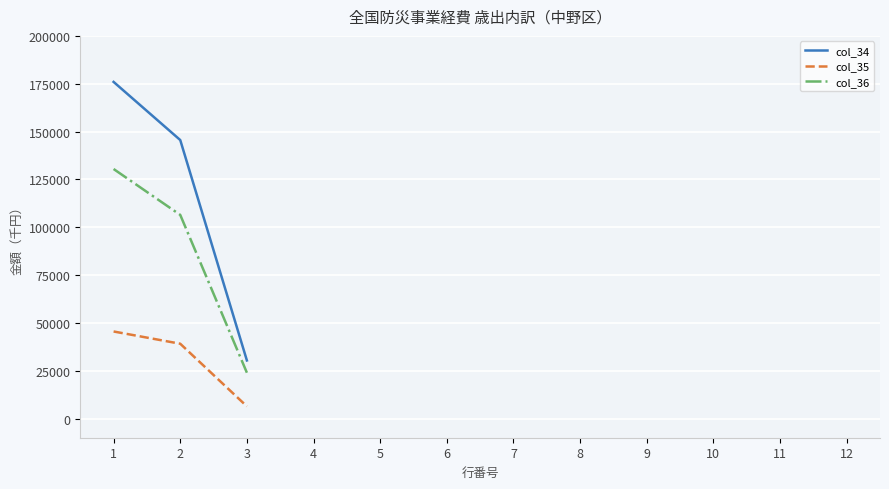

Reading right to left, list all the values displayed in this chart.

col_34: 3=30386	2=145565	1=175951
col_35: 3=6404	2=39116	1=45520
col_36: 3=23982	2=106449	1=130431